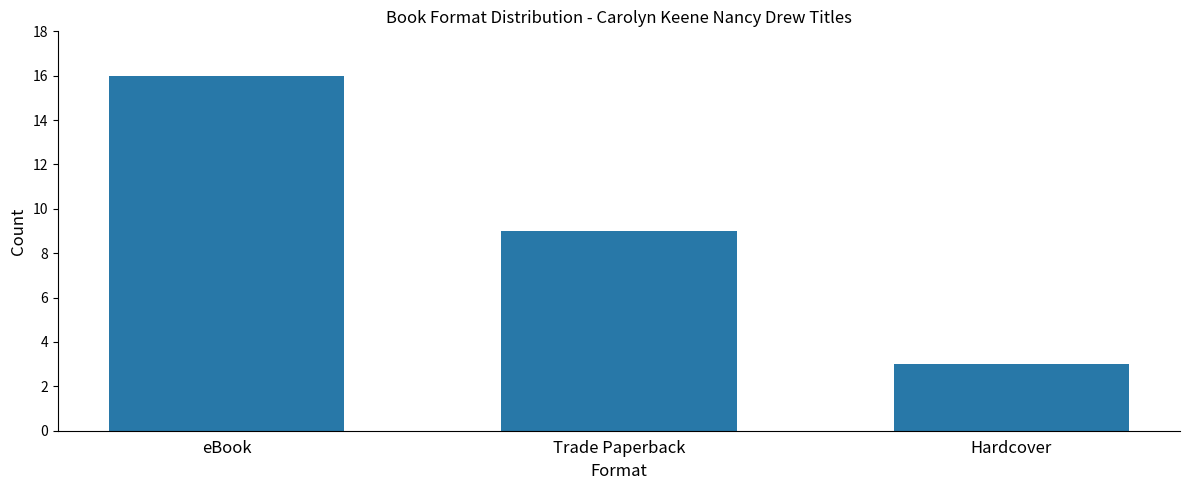

What is the value of the 3rd bar from the left?

3